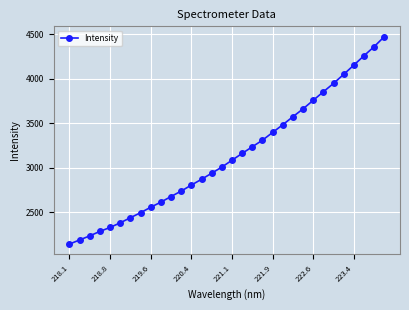

What is the value of the 28th point from the left?

4051.1